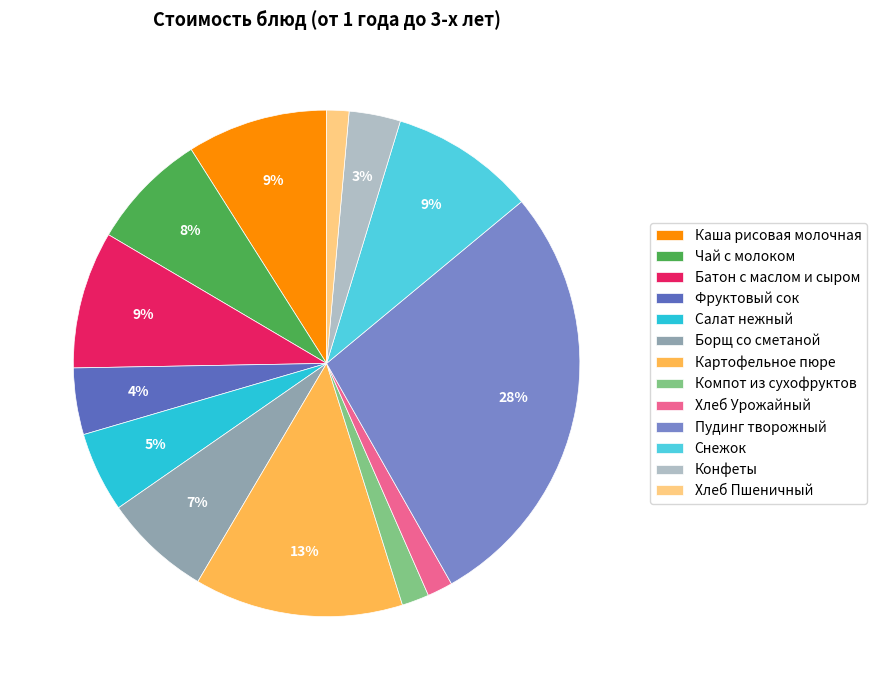

True or false: Салат нежный accounts for 18% of the total.

False